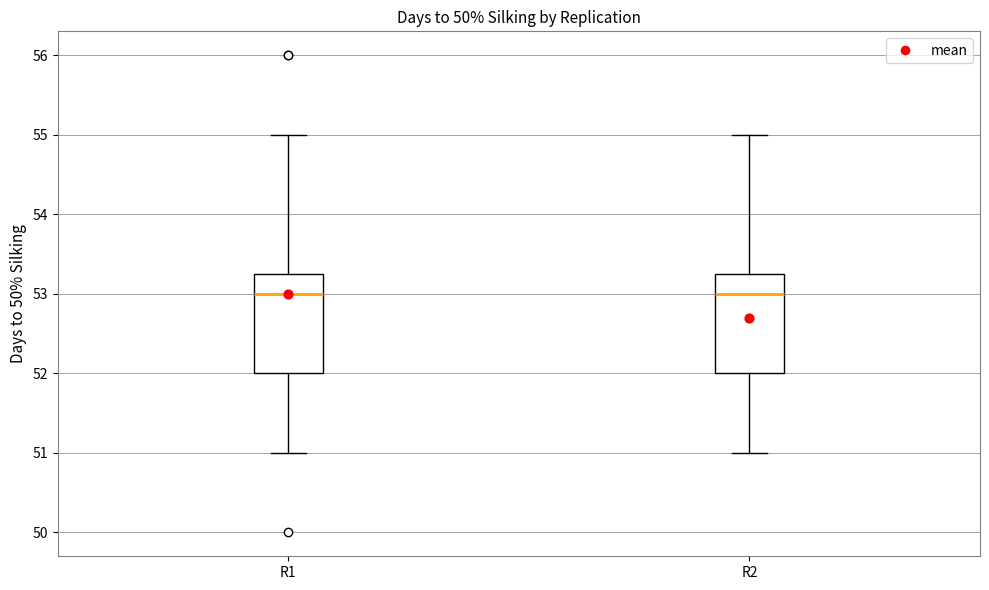

Reading left to right, transcribe this box plot: for each box, give where its median line is, the range the box spans, and where its two whiskers end, as read against the y-axis. The values are not printed on the chart, so give them approximately, as read against the axis.

R1: median 53.0, box 52.0 to 53.3, whiskers 51.0 to 55.0
R2: median 53.0, box 52.0 to 53.3, whiskers 51.0 to 55.0